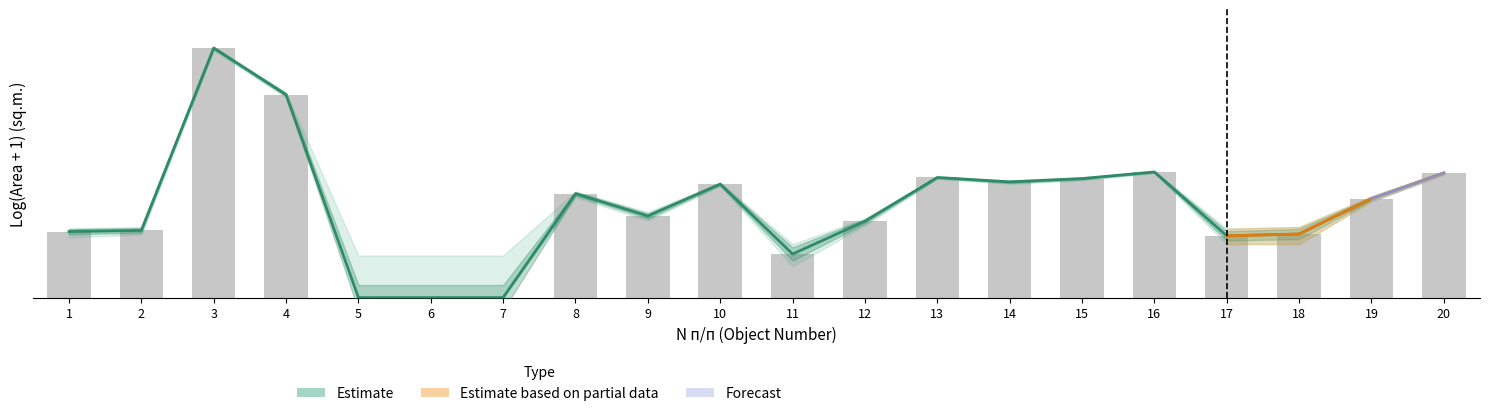

What is the sum of the values at 15 and 11?

9.3